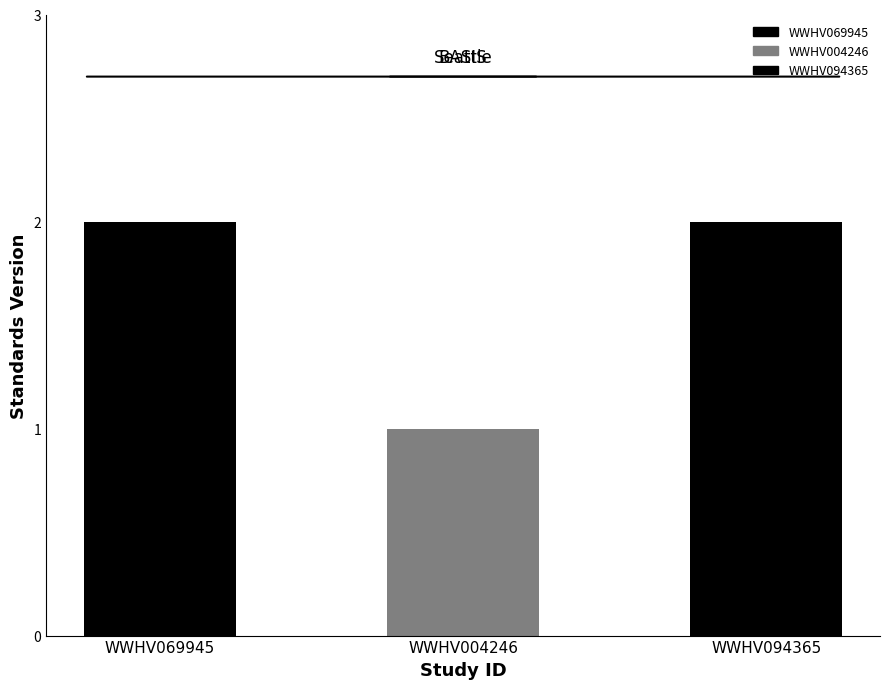

What is the ratio of the value at WWHV069945 to the value at WWHV004246?

2.0